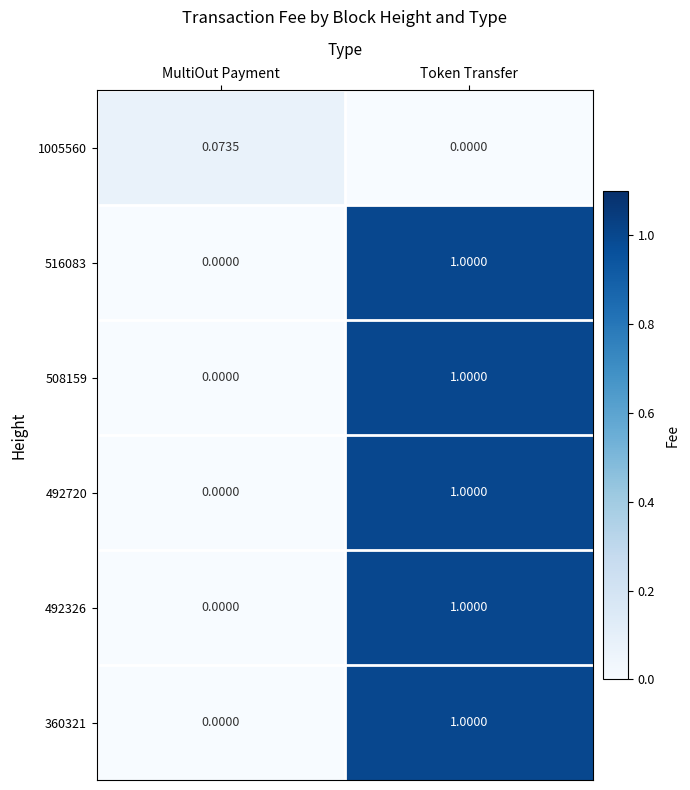

At which label is 492720 closest to 0?

MultiOut Payment